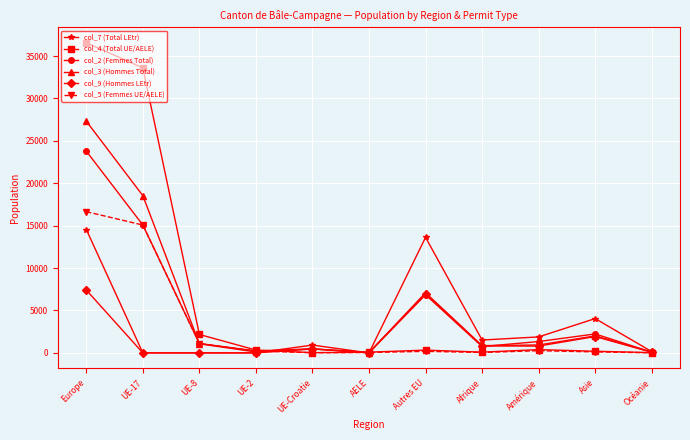

In col_4 (Total UE/AELE), how many points are lower than both neighbors (excluding endpoints)?

2